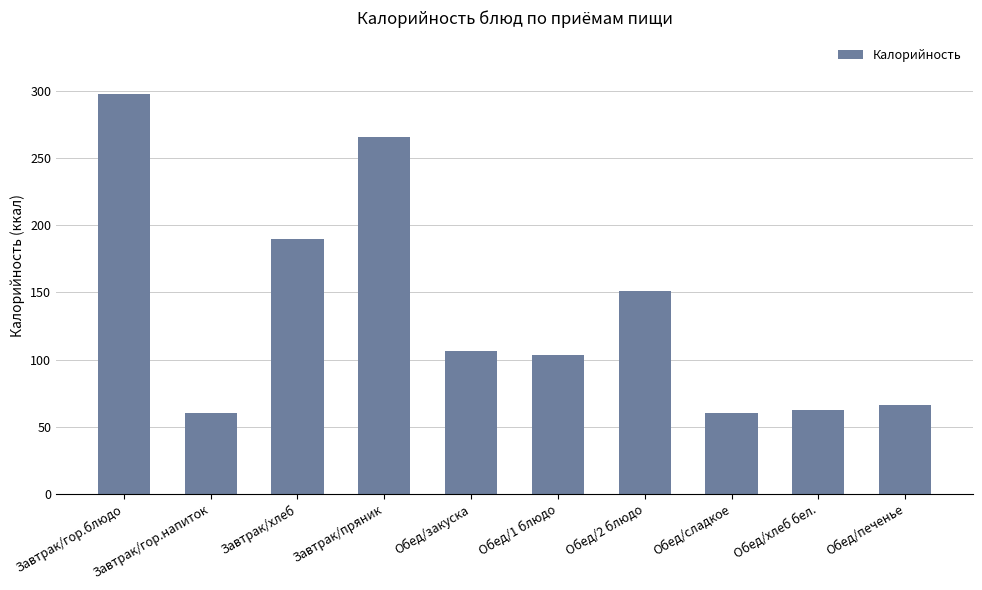

What is the label of the 3rd bar from the left?

Завтрак/хлеб